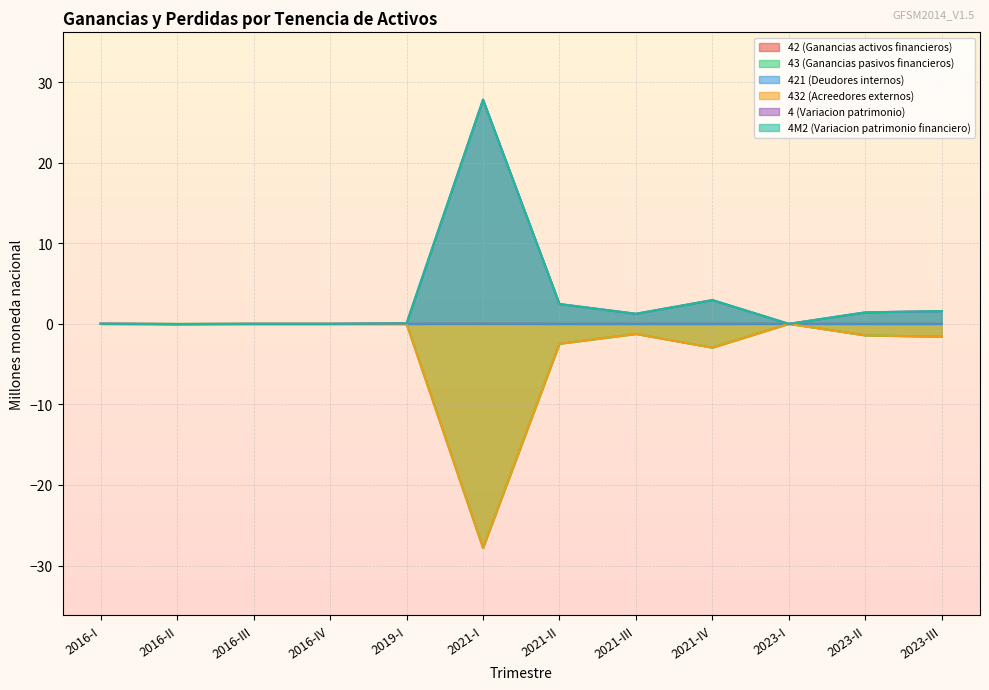

How many intersections are there between 432 (Acreedores externos) and 4 (Variacion patrimonio)?

2